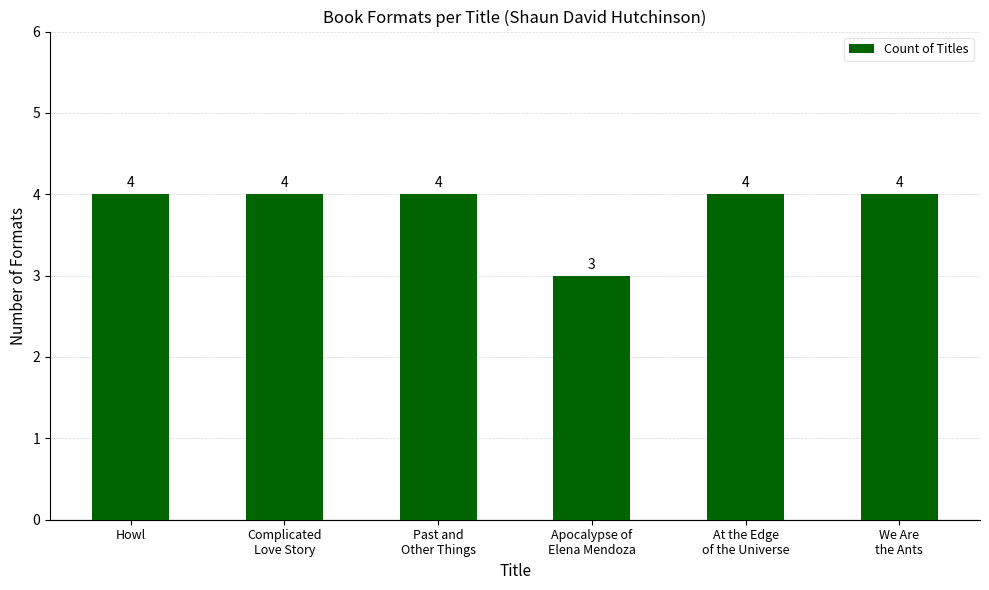

What is the maximum value shown in the chart?

4